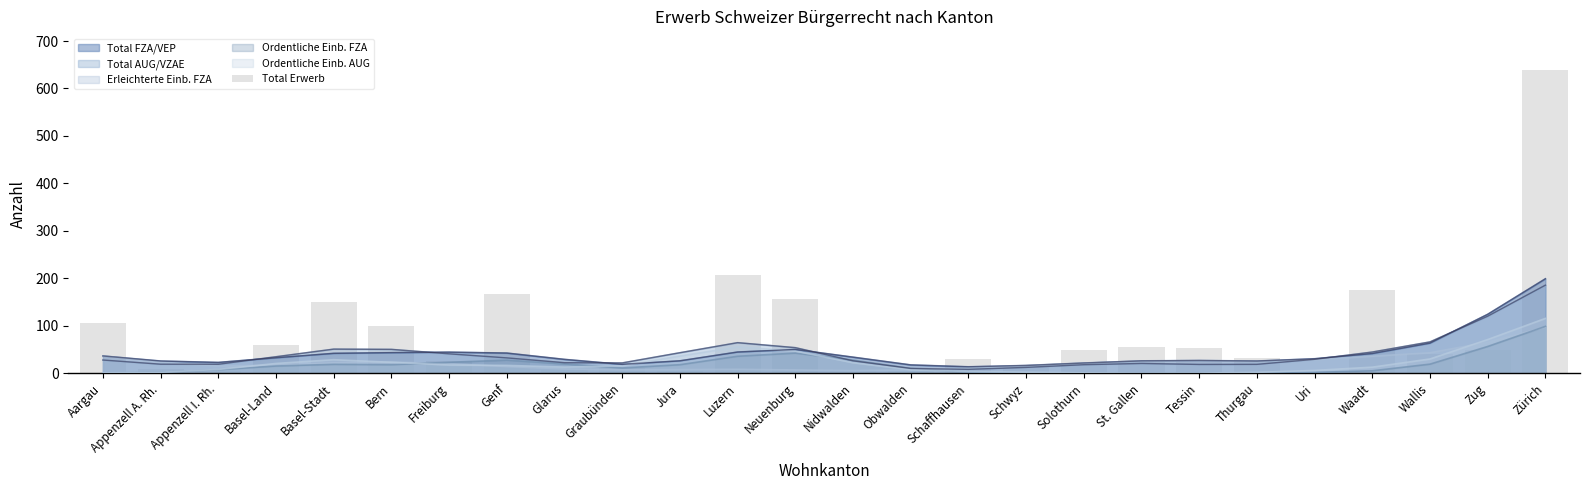

Which has a higher value, Nidwalden or Basel-Land?

Basel-Land